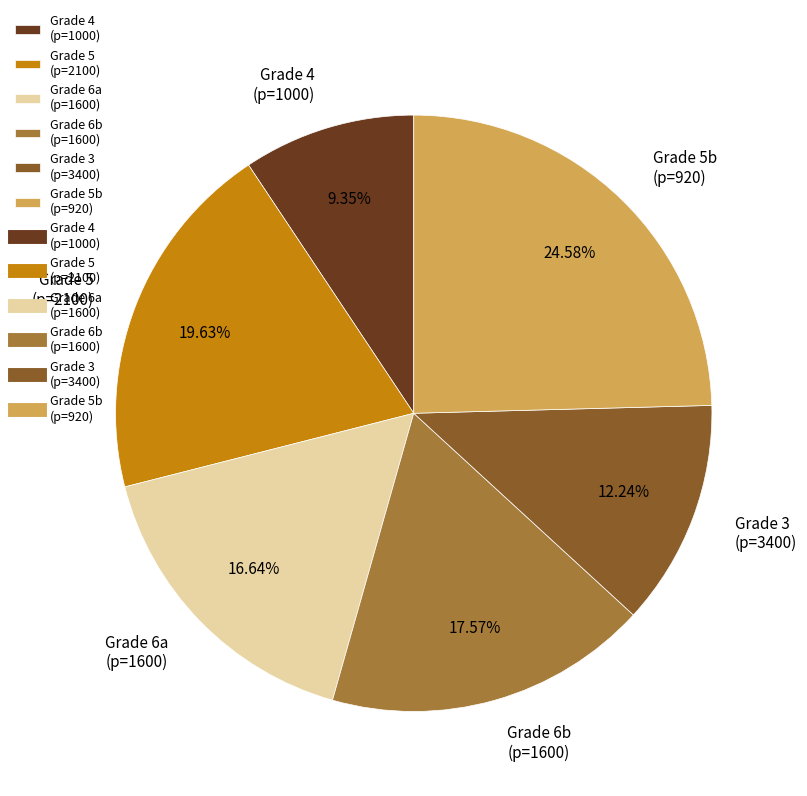

Which has a higher value, Grade 6a (p=1600) or Grade 5b (p=920)?

Grade 5b (p=920)